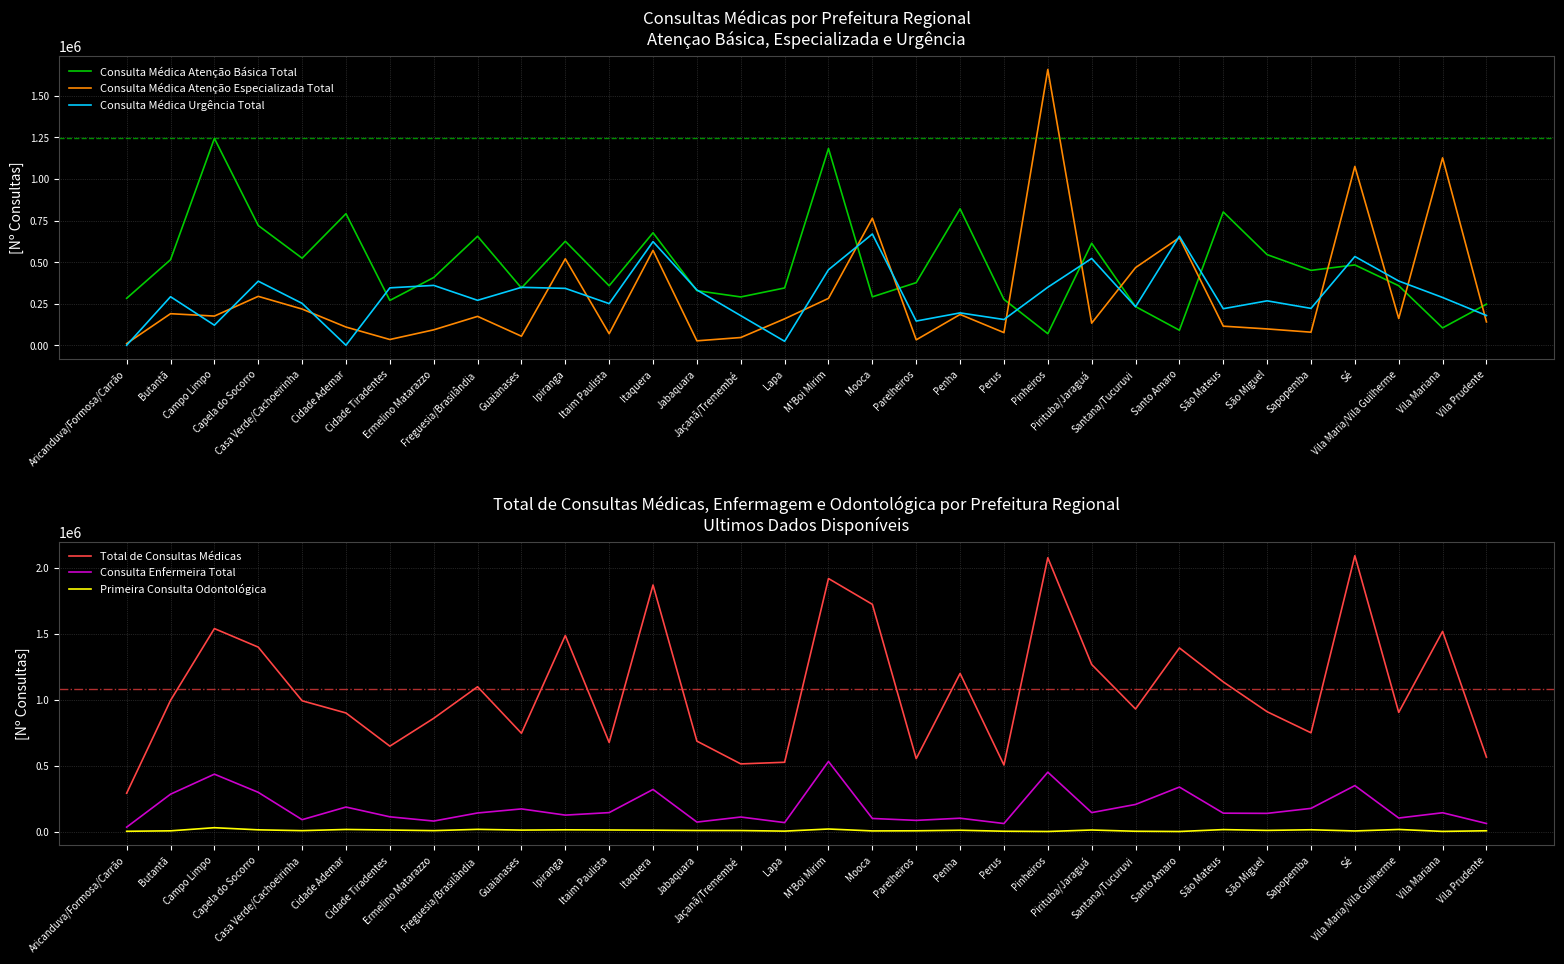

Which category has the lowest value across all series?

Aricanduva/Formosa/Carrão